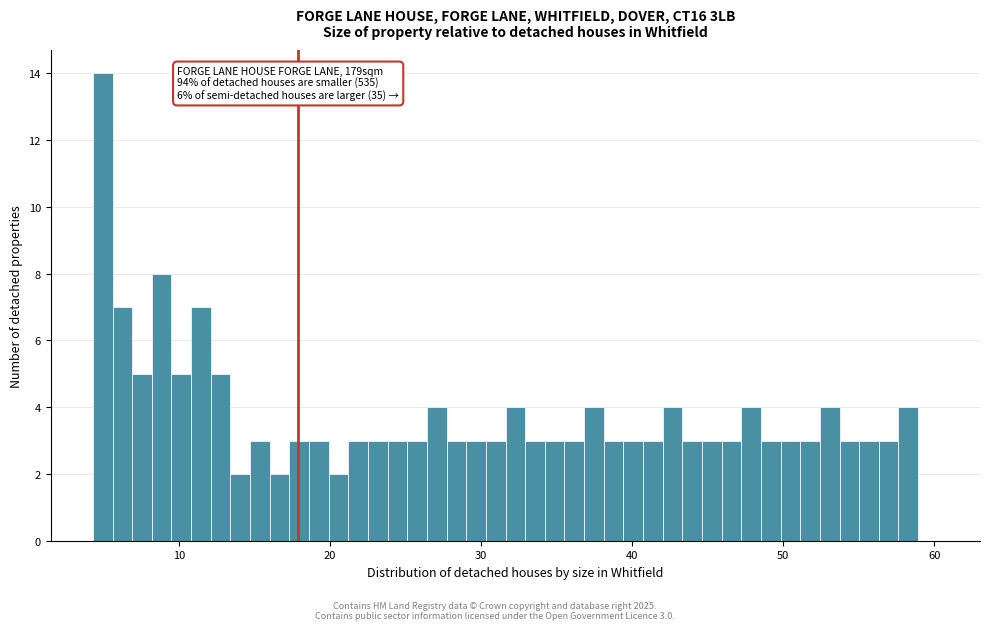

Read against the x-axis, roughly where is the centre of the tallest bar?

5